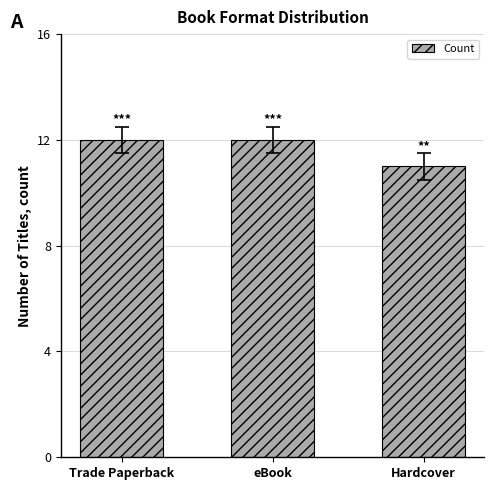

Reading left to right, transcribe all the data shown in this chart.

12	12	11